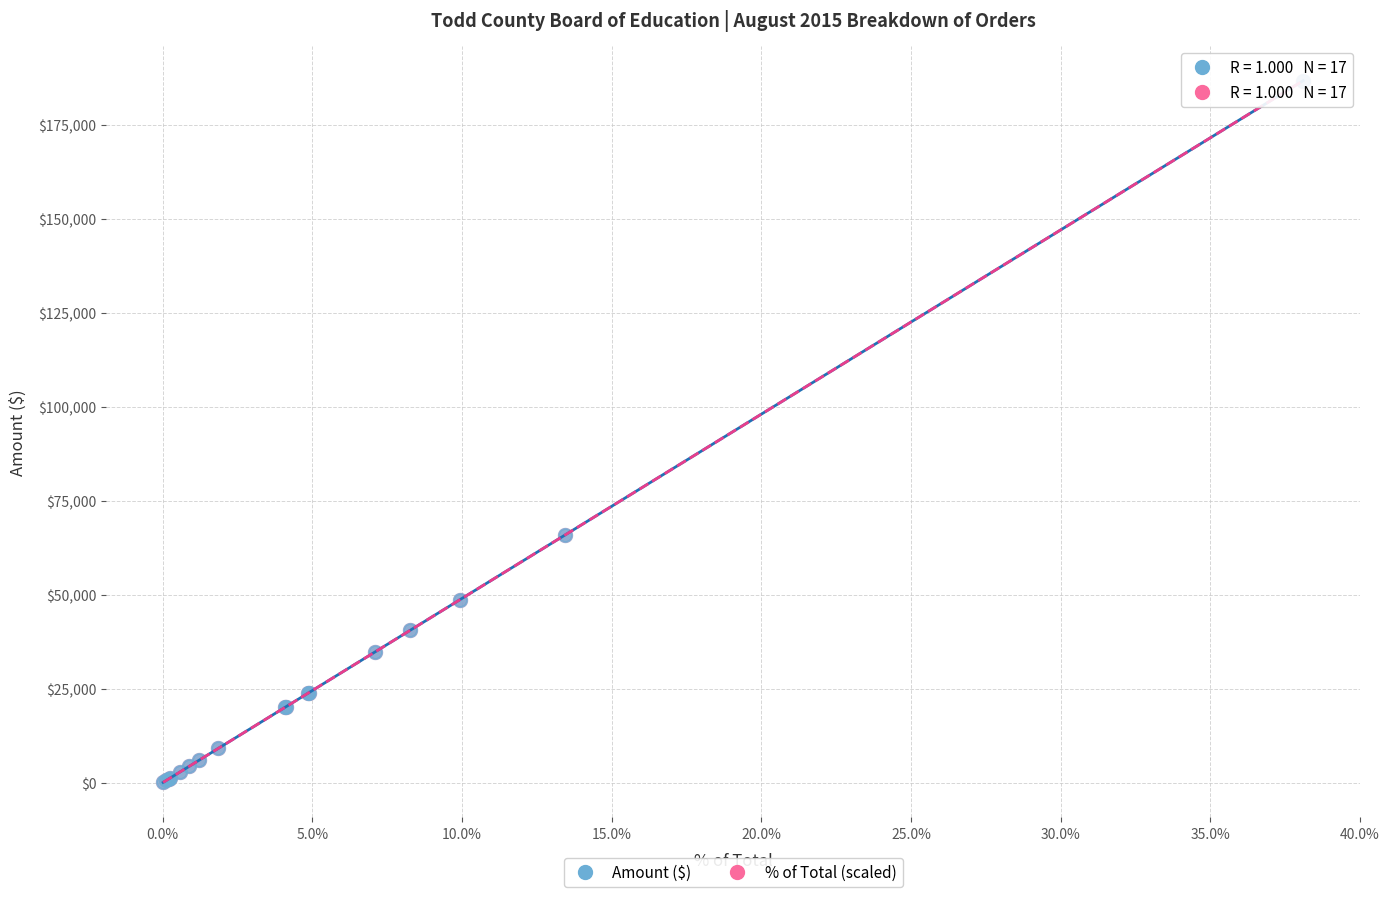

What are all the series names shown in the legend?

Amount ($), % of Total (scaled)